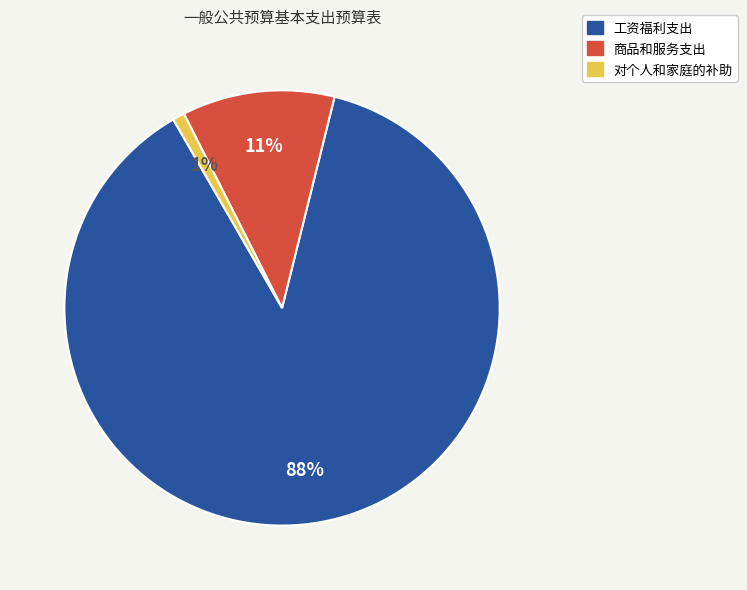

Rank the categories by value from highest to lowest.

工资福利支出, 商品和服务支出, 对个人和家庭的补助